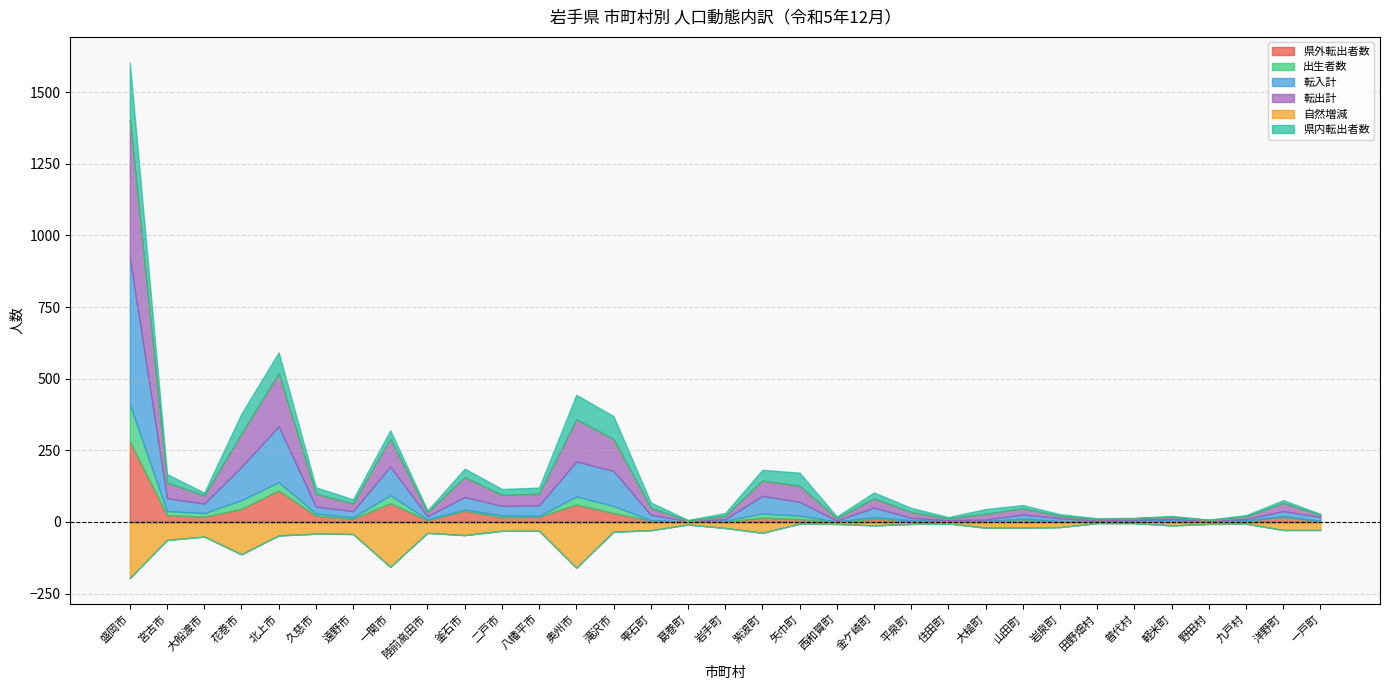

Reading right to left, extract all data points from this chart.

県外転出者数: 3	18	4	2	4	4	2	2	9	3	1	5	11	2	10	15	1	0	5	31	61	18	17	39	6	65	11	22	110	46	18	24	281
出生者数: 1	2	1	0	1	0	1	1	3	0	2	1	6	0	12	15	3	1	1	25	28	3	6	4	3	28	5	8	29	30	13	14	130
転入計: 13	18	5	2	6	4	2	10	14	5	3	8	33	3	48	61	6	2	19	122	122	37	33	44	11	100	22	23	195	116	33	45	511
転出計: 7	28	9	3	7	5	5	8	21	20	6	20	32	8	56	53	11	2	24	111	147	40	38	69	13	97	26	45	184	116	28	54	481
自然増減: -28	-28	-6	-7	-12	-4	-4	-18	-20	-20	-5	-7	-12	-7	-6	-38	-21	-9	-29	-34	-160	-31	-31	-46	-38	-157	-42	-41	-47	-113	-51	-63	-196
県内転出者数: 4	10	5	1	3	1	3	6	12	17	5	15	21	6	46	38	10	2	19	80	86	22	21	30	7	30	15	23	74	70	10	30	200